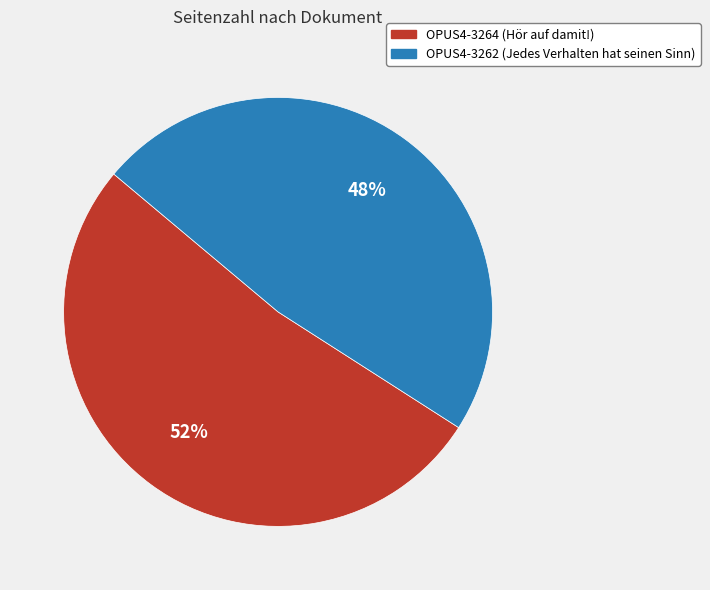

Between OPUS4-3264 (Hör auf damit!) and OPUS4-3262 (Jedes Verhalten hat seinen Sinn), which is larger?

OPUS4-3264 (Hör auf damit!)